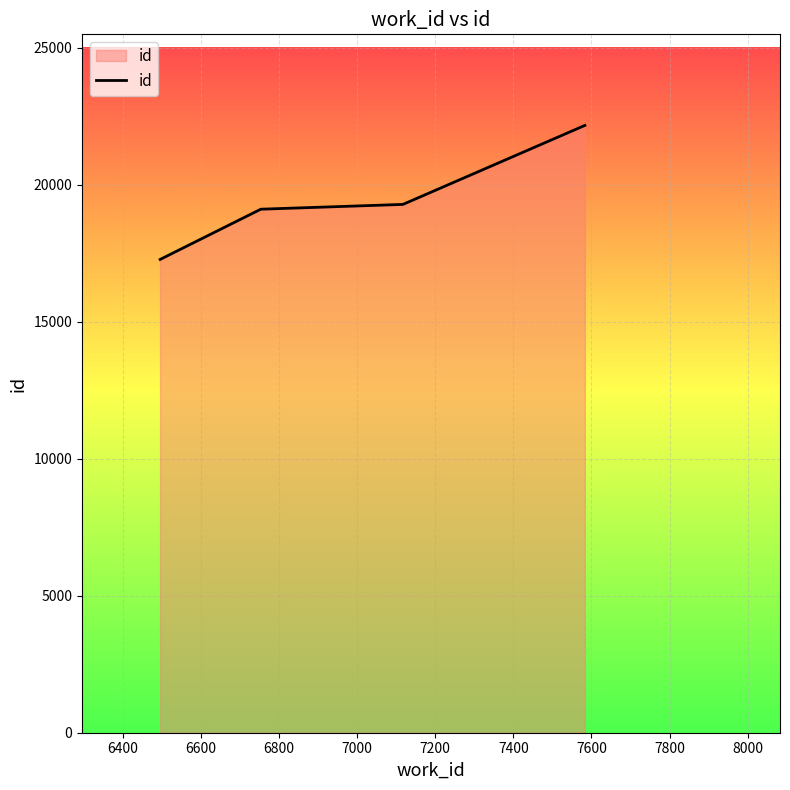

True or false: the data has more than 2 interior local peaks.

False